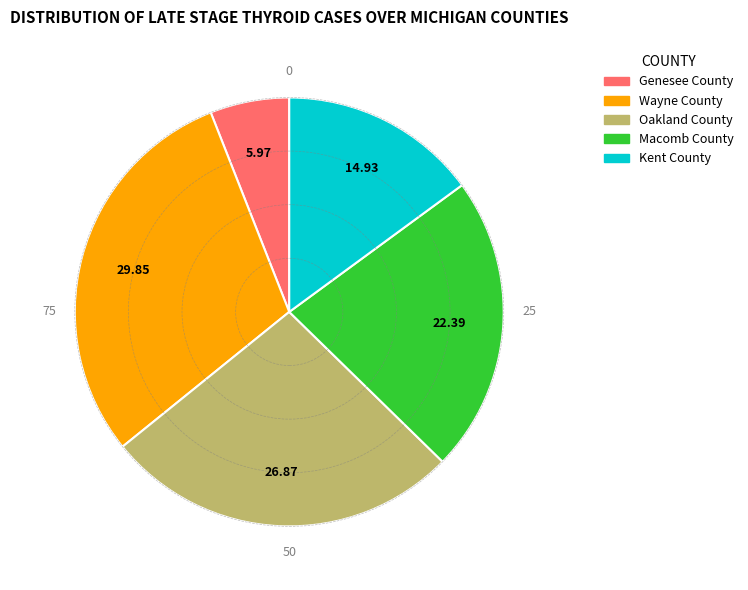

How many segments does this pie chart have?

5